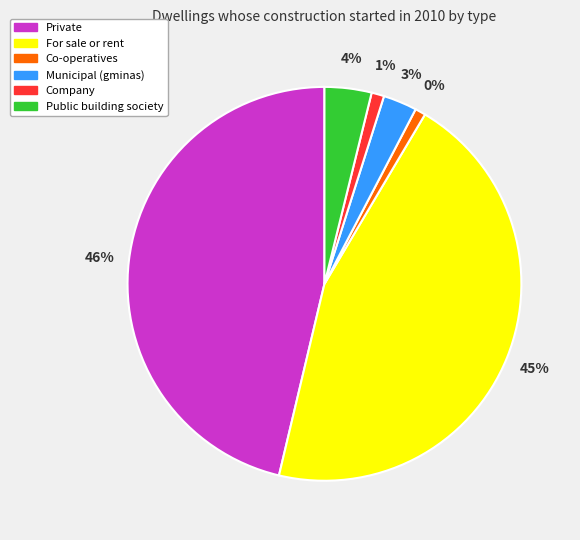

What is the smallest slice in the pie chart?

Co-operatives